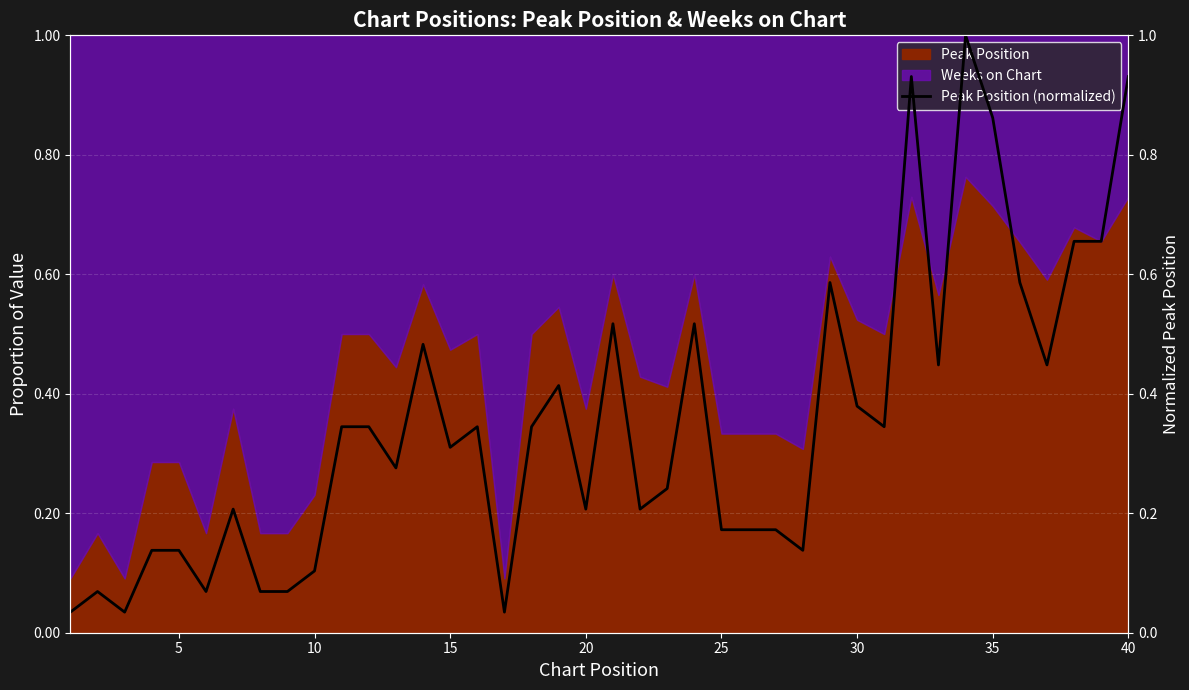

Is it true that the value at 33 is 1.6?

False